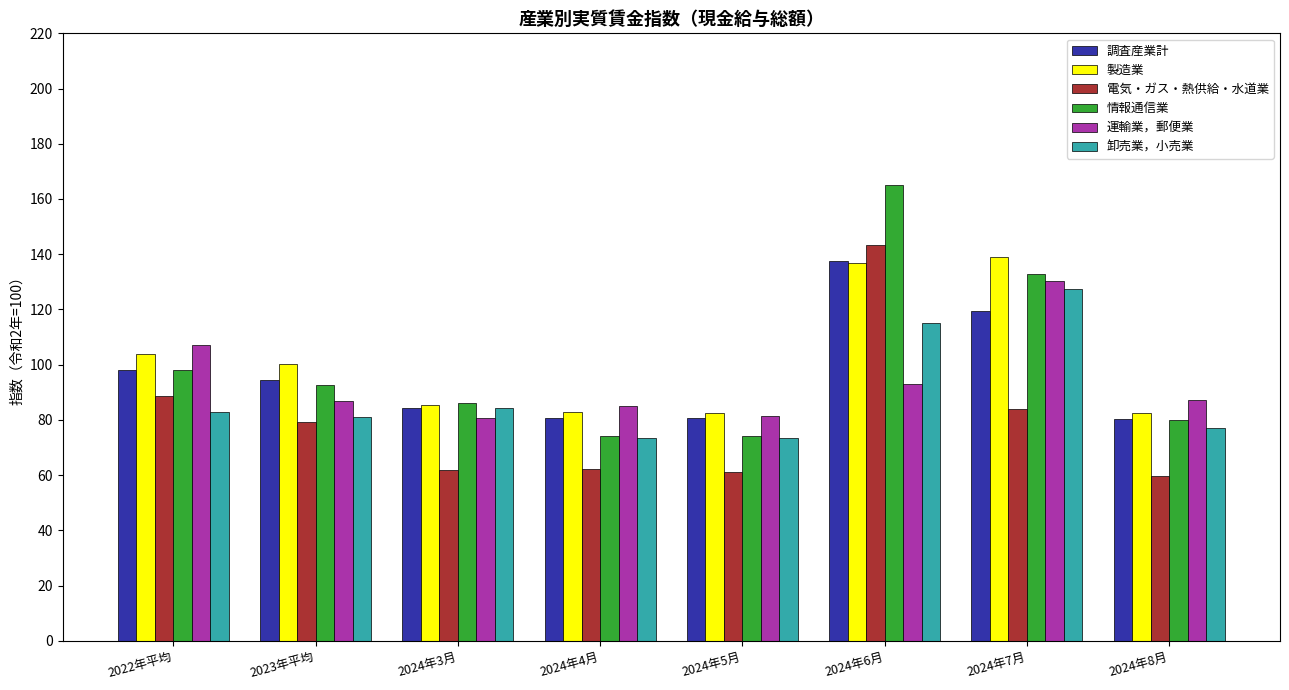

At which label does 運輸業，郵便業 reach its peak?

2024年7月